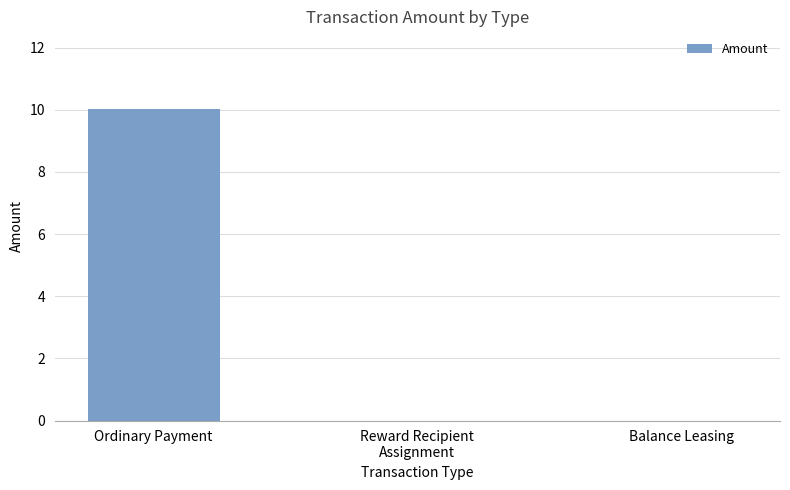

What is the sum of the values at Ordinary Payment and Balance Leasing?

10.0